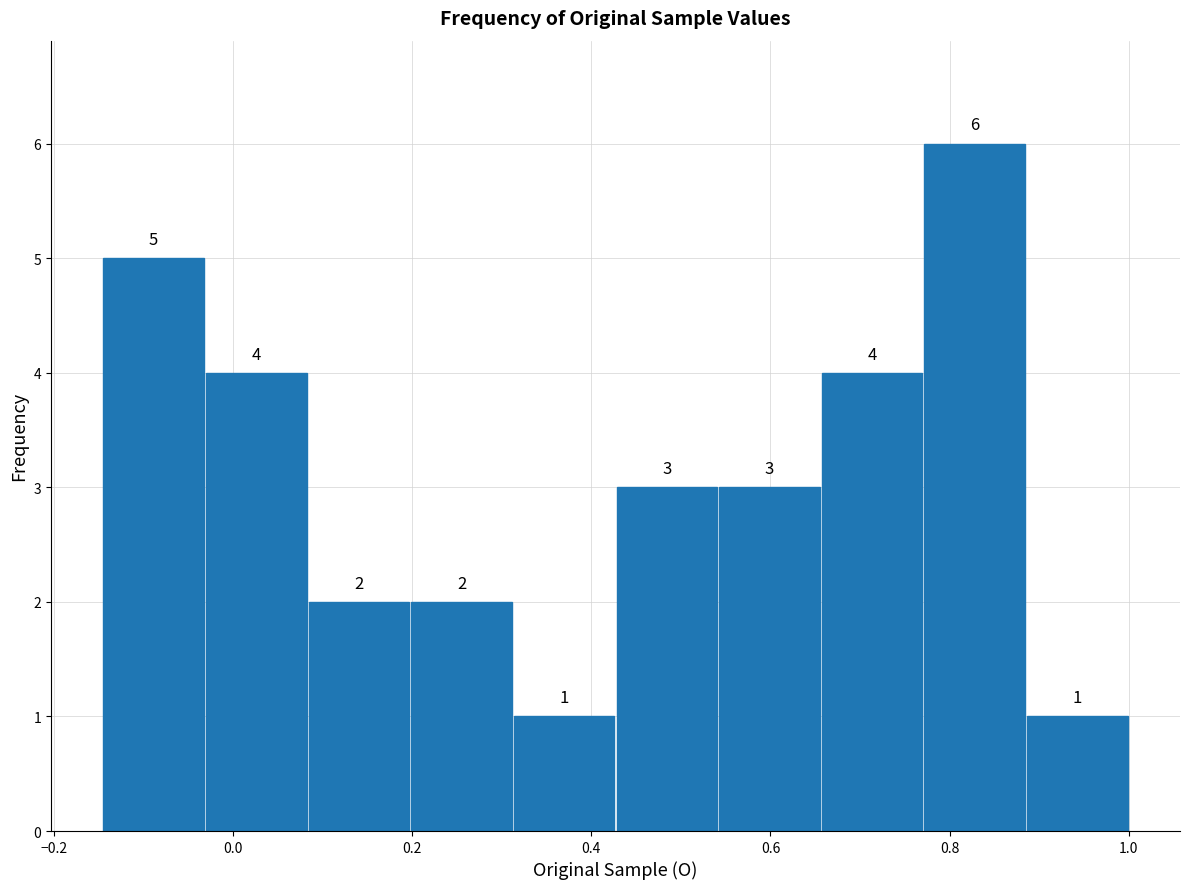

Reading left to right, list every bar in this chart as the range it spans on the x-axis followed by its height. The bar edges are not printed on the chart, so give them approximately, as read against the axis.

-0.14 to -0.04: 5
-0.04 to 0.08: 4
0.08 to 0.20: 2
0.20 to 0.32: 2
0.32 to 0.42: 1
0.42 to 0.54: 3
0.54 to 0.66: 3
0.66 to 0.78: 4
0.78 to 0.88: 6
0.88 to 1.00: 1